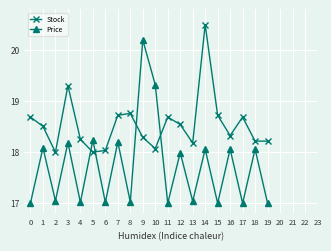

What is the difference between the highest and lowest values at 15?

1.7